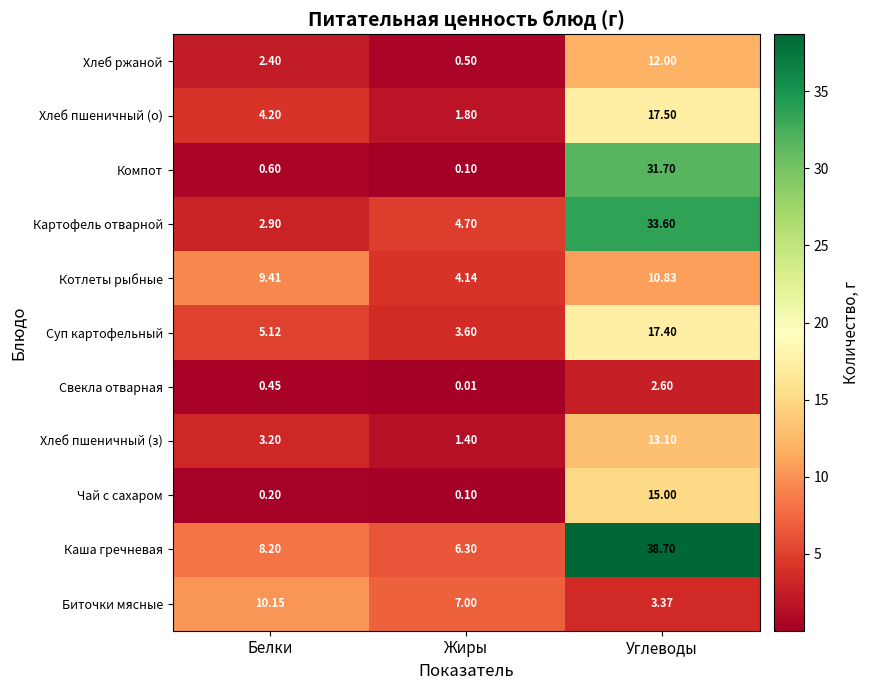

Rank the series at Углеводы from lowest to highest value.

Свекла отварная, Биточки мясные, Котлеты рыбные, Хлеб ржаной, Хлеб пшеничный (з), Чай с сахаром, Суп картофельный, Хлеб пшеничный (о), Компот, Картофель отварной, Каша гречневая